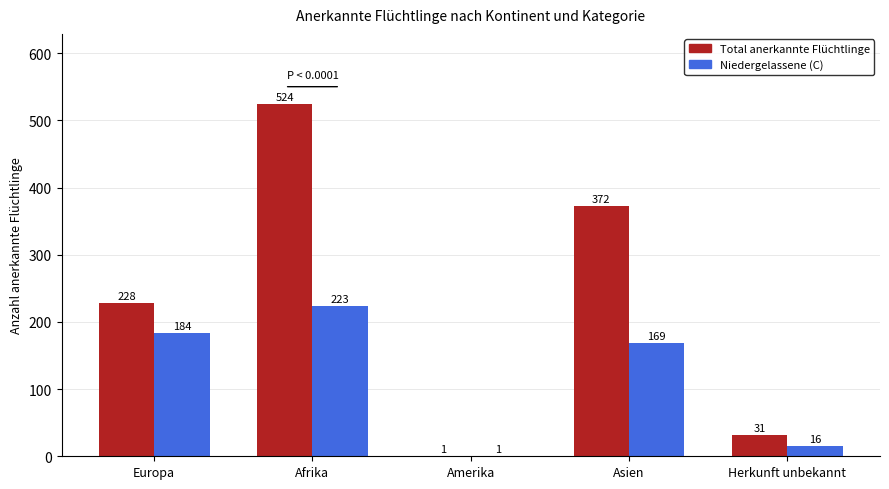

Which series changed the most between Amerika and Asien?

Total anerkannte Flüchtlinge